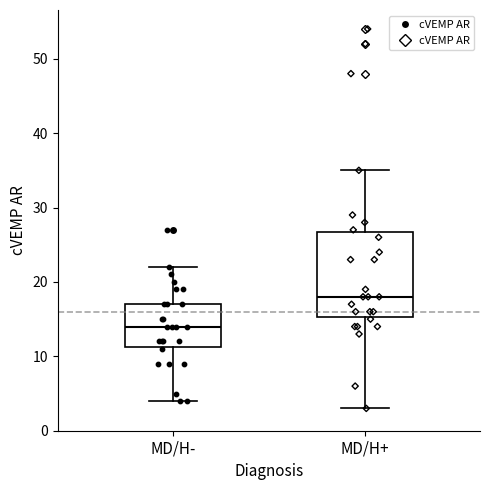

Reading left to right, read every box against the y-axis: the position of its median line, the range the box covers, and the ends of its whiskers. The values are not printed on the chart, so give them approximately, as read against the axis.

MD/H-: median 14, box 11 to 17, whiskers 4 to 22
MD/H+: median 18, box 15 to 27, whiskers 3 to 35